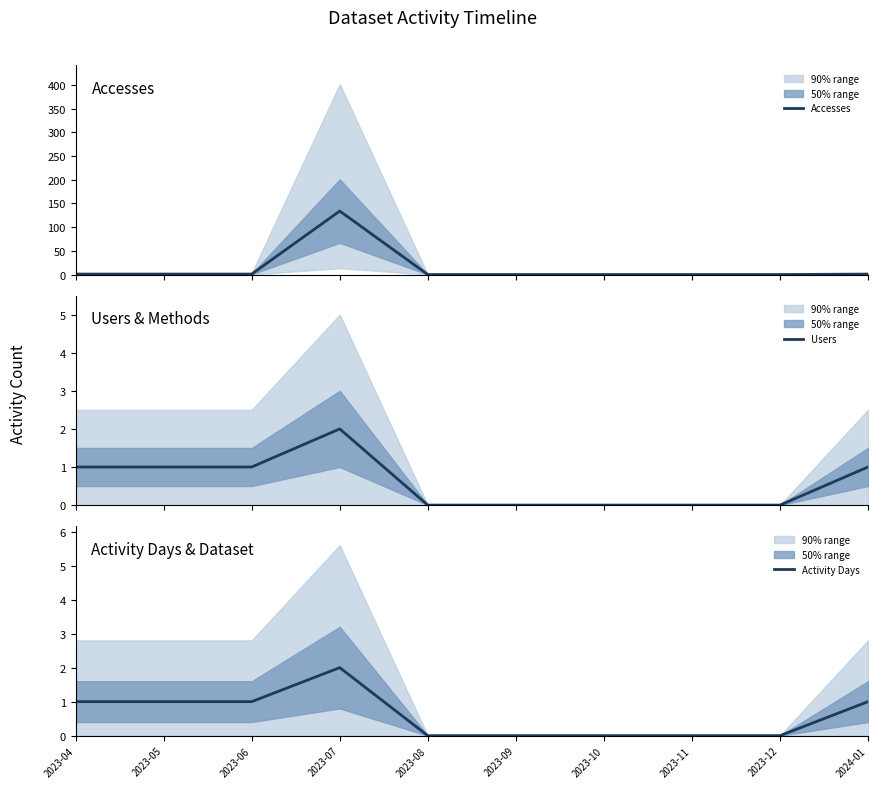

At 2023-07, list the series in order from largest to smallest.

Accesses, Users, Activity Days